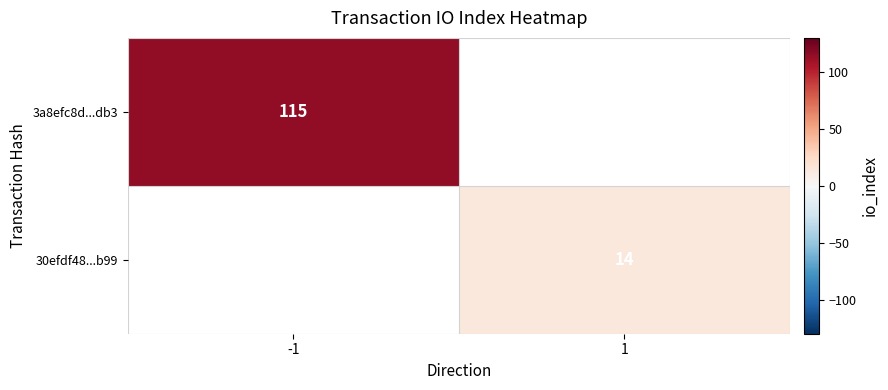

Is it true that 3a8efc8d...db3 equals 179 at -1?

False